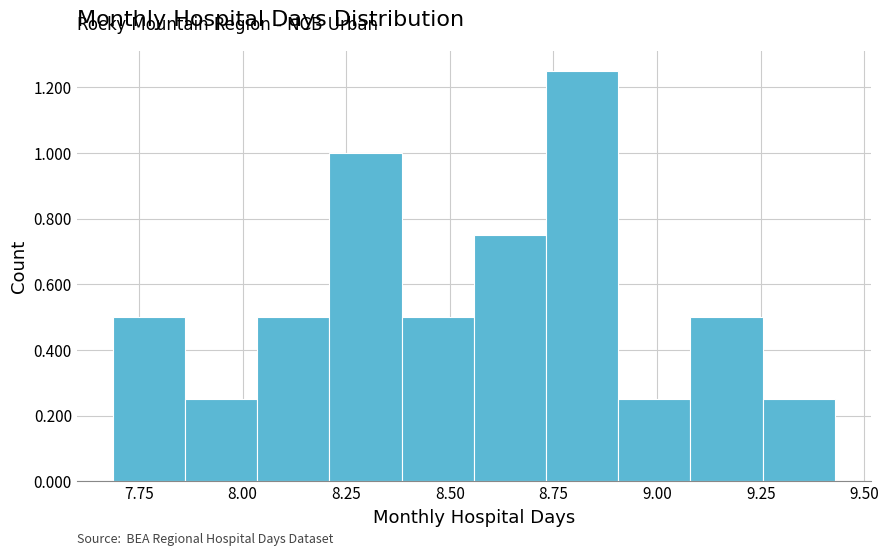

Around what value on the x-axis is the tallest bar? Give the approximate position of its centre, as read against the axis.

8.80